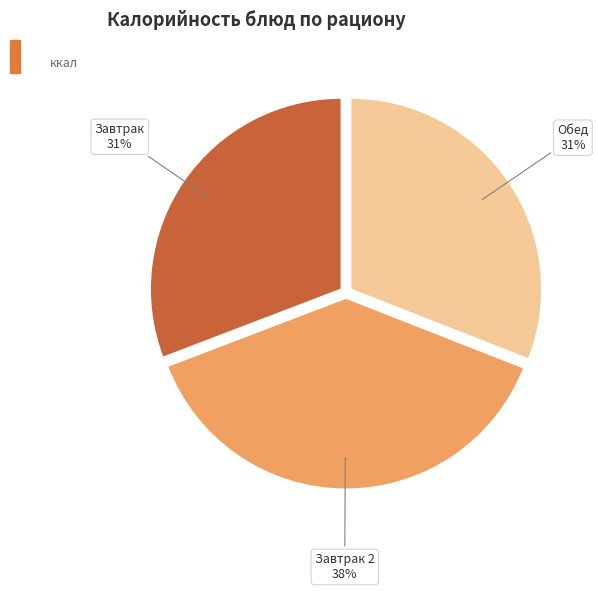

Is there a majority slice in this chart?

No